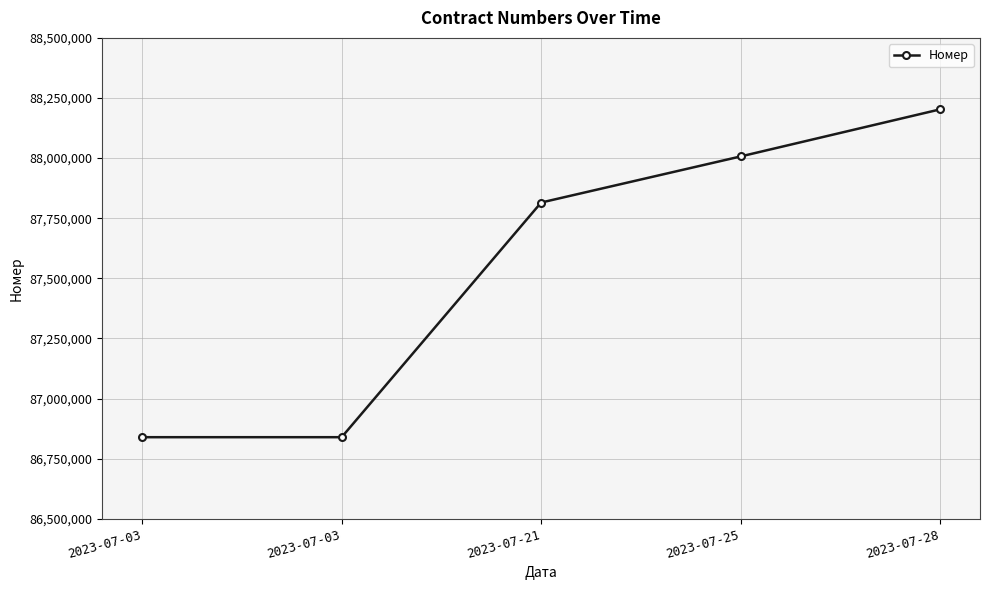

How many values are below 87815178?

2